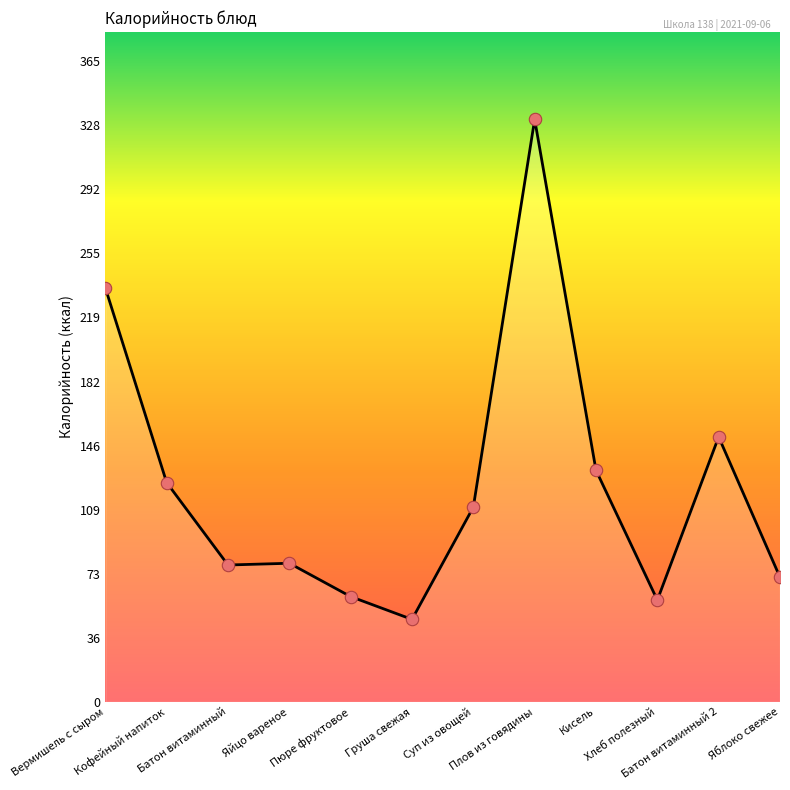

Approximately how many times larger is the value at Кофейный напиток compared to Яйцо вареное?

1.6